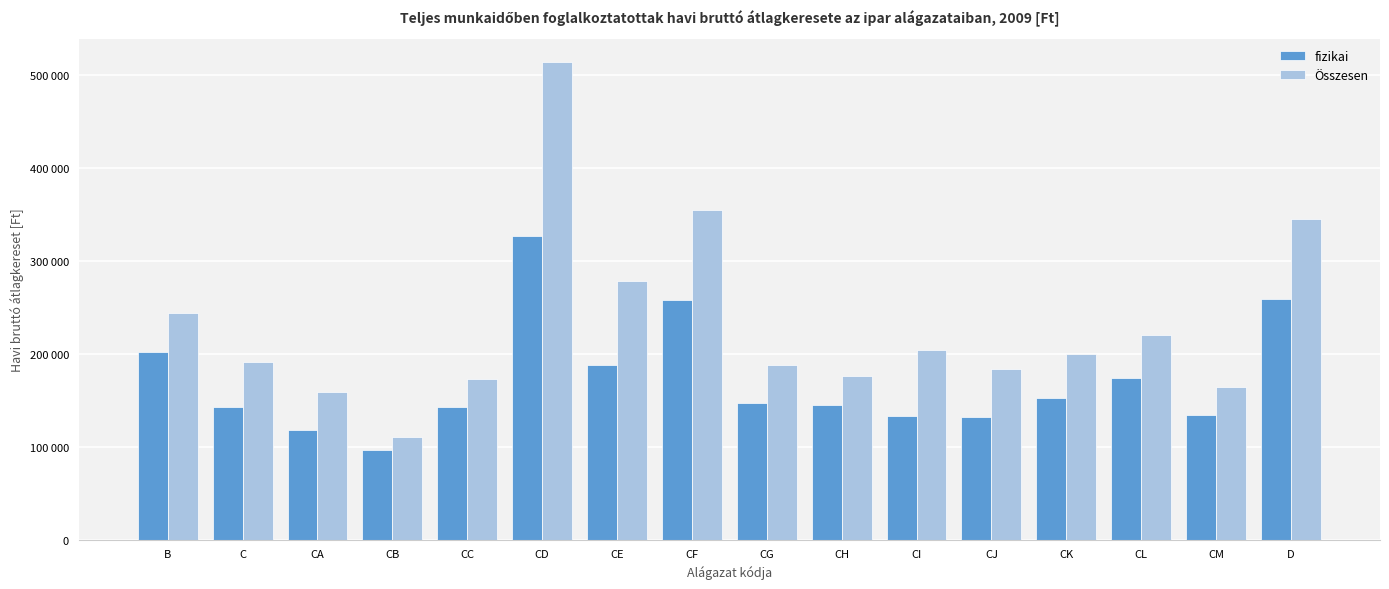

Which series changed the most between CF and CI?

Összesen